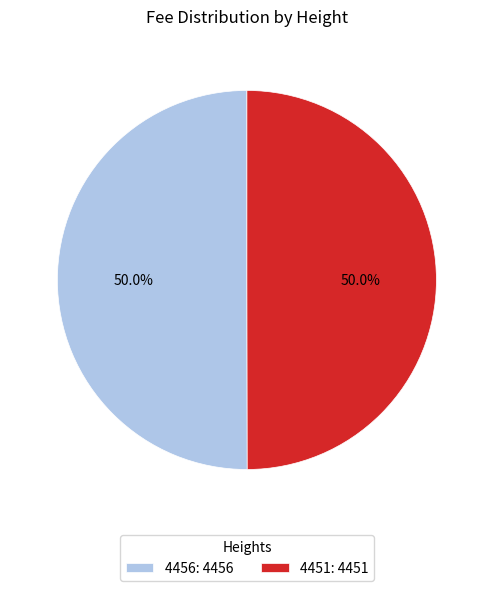

Approximately how many times larger is the value at 4456: 4456 compared to 4451: 4451?

1.0